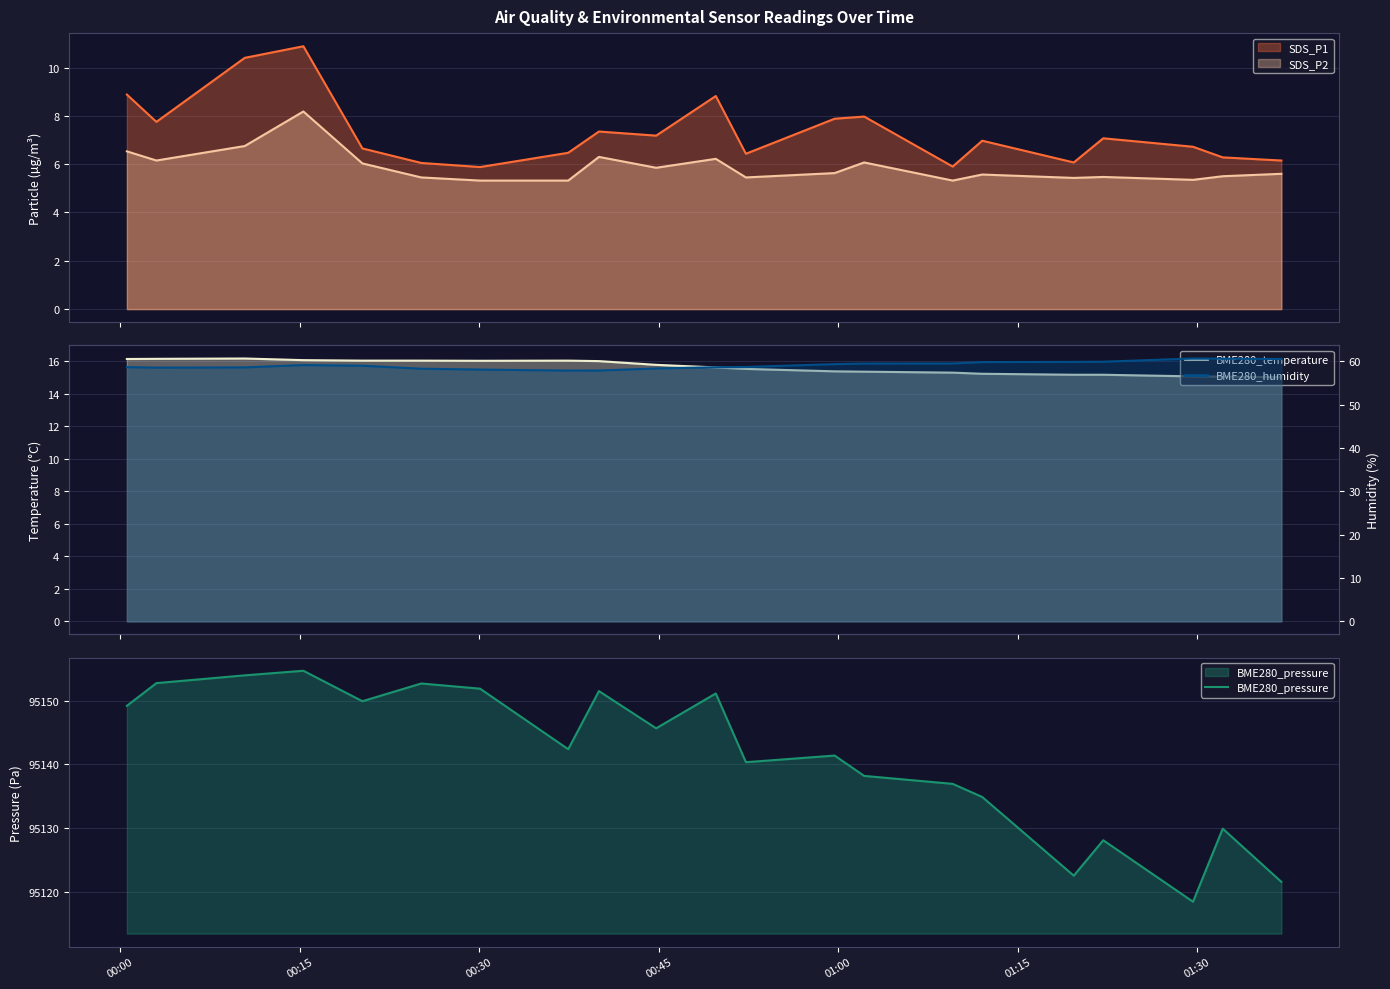

List the series in order of their peak value, lowest first.

SDS_P2, SDS_P1, BME280_temperature, BME280_humidity, BME280_pressure